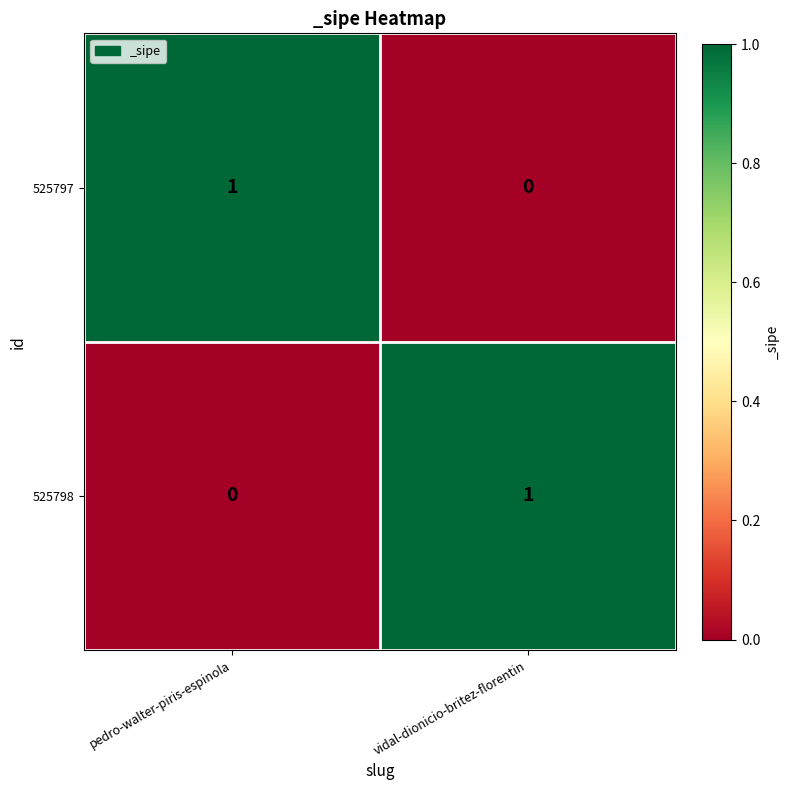

Where is 525798 nearest to the value 0?

pedro-walter-piris-espinola